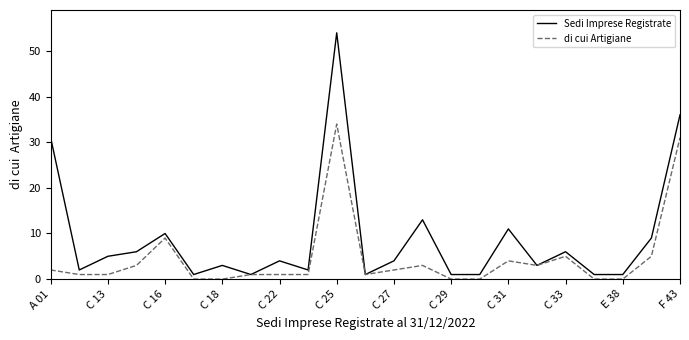

Which series has the largest total across all categories?

Sedi Imprese Registrate